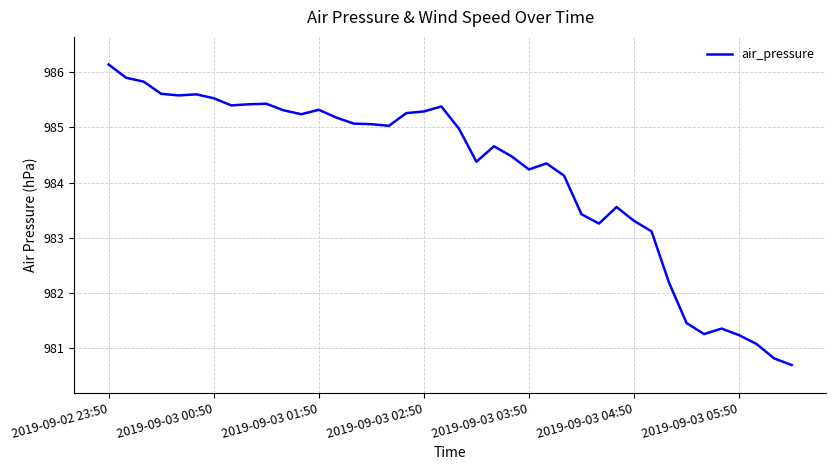

What is the minimum value shown in the chart?

980.7